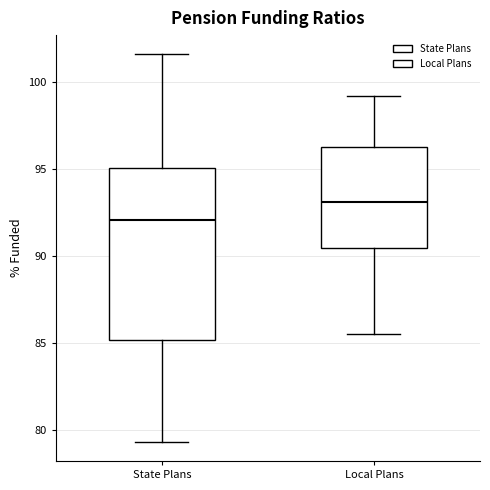

Reading left to right, transcribe this box plot: for each box, give where its median line is, the range the box spans, and where its two whiskers end, as read against the y-axis. The values are not printed on the chart, so give them approximately, as read against the axis.

State Plans: median 92.0, box 85.0 to 95.0, whiskers 79.5 to 101.5
Local Plans: median 93.0, box 90.5 to 96.0, whiskers 85.5 to 99.0